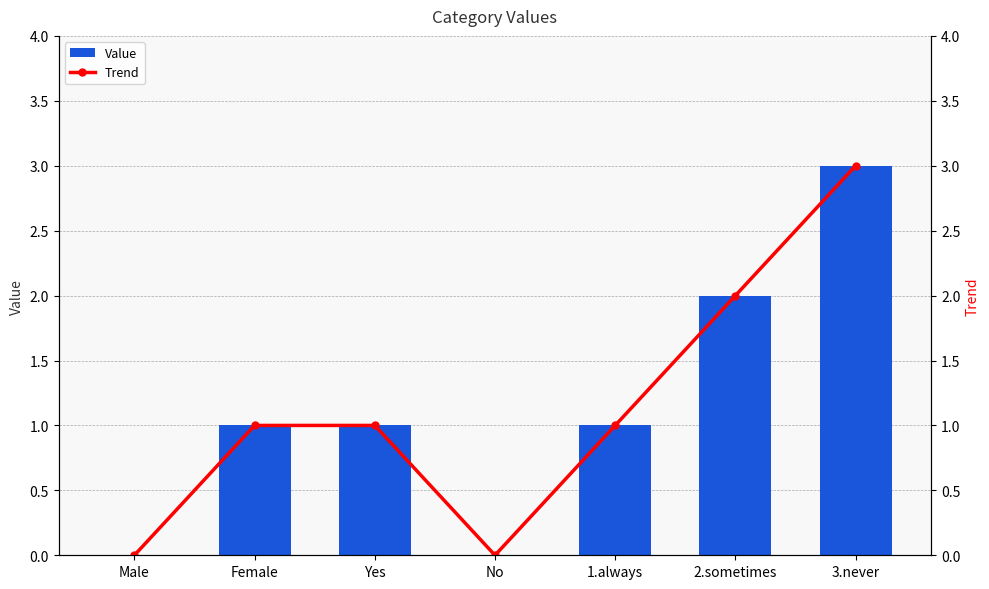

How many Value values are between 0 and 2?

6